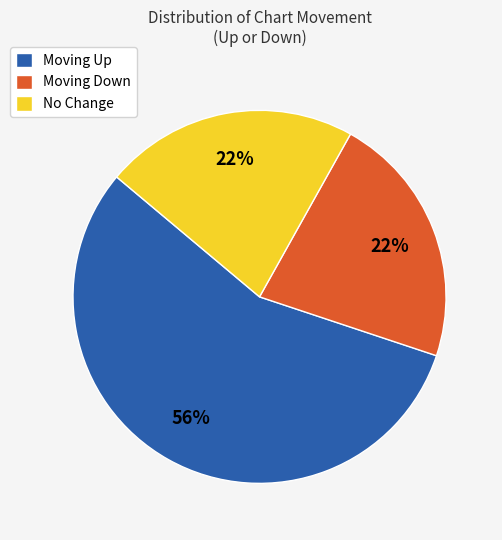

Combined, do No Change and Moving Down account for over 50%?

No